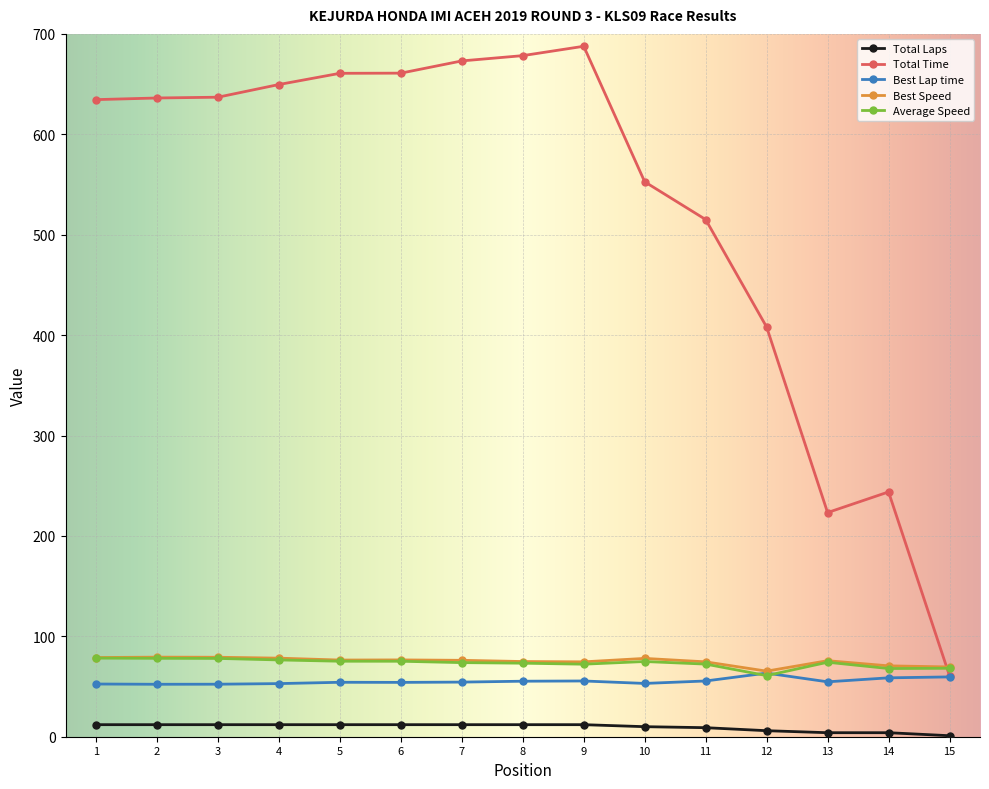

Which series has the largest total across all categories?

Total Time